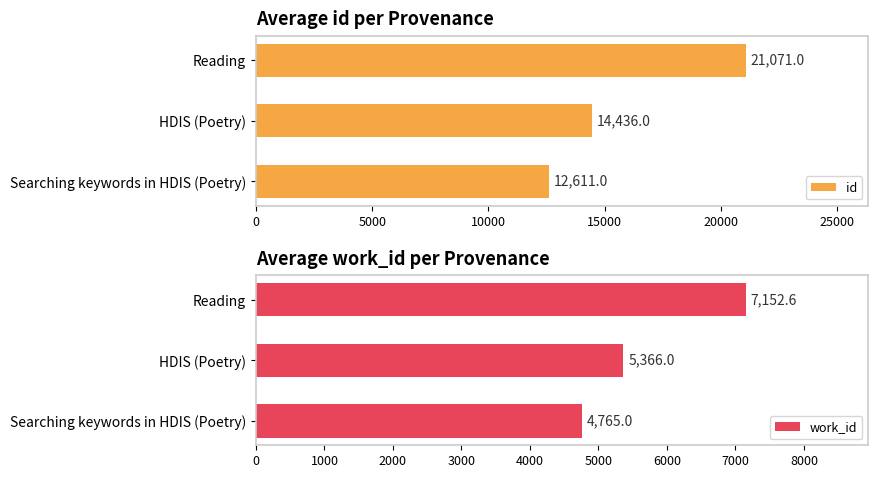

At which label does id reach its minimum?

Searching keywords in HDIS (Poetry)